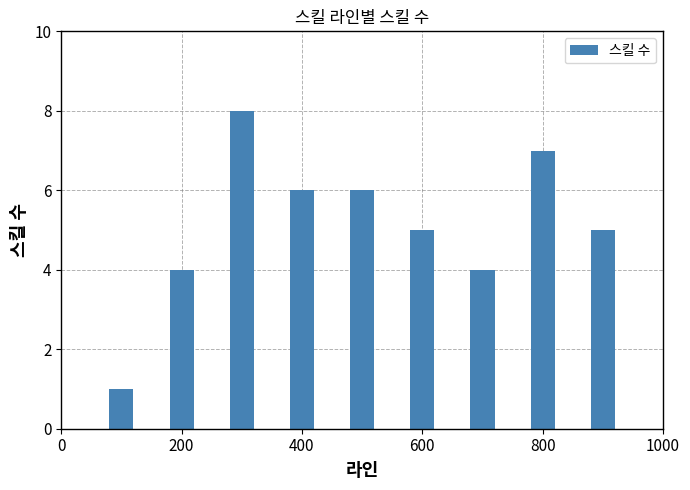

Reading left to right, what are all the values shown in this chart?

1	4	8	6	6	5	4	7	5